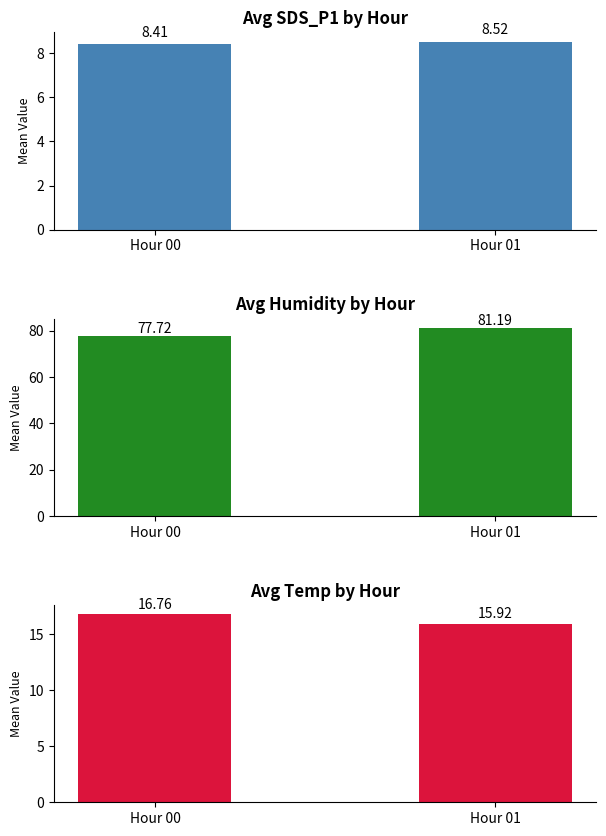

What is the maximum value for Avg Humidity by Hour?

81.2